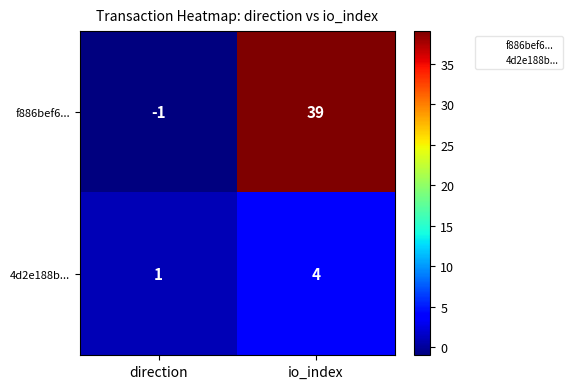

At how many categories does at least one series exceed 27?

1